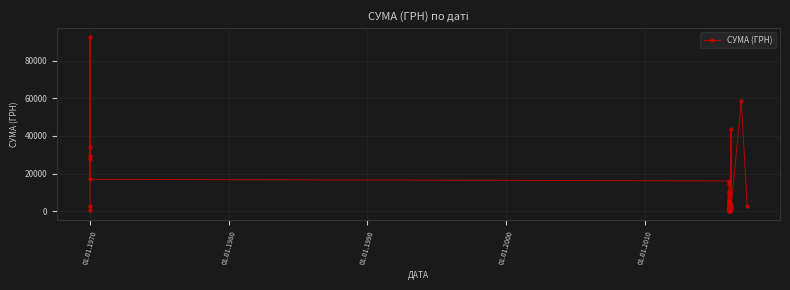

What is the difference between the second highest and minimum values?

58517.0